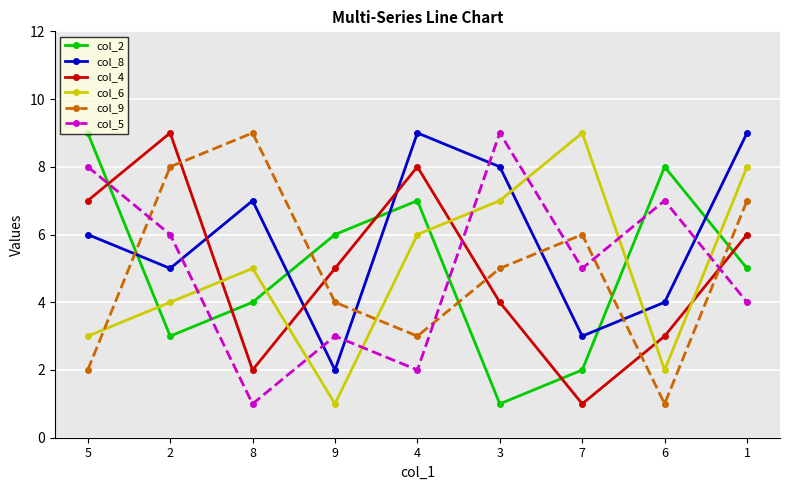

Where does the col_4 series first go above 5?

5